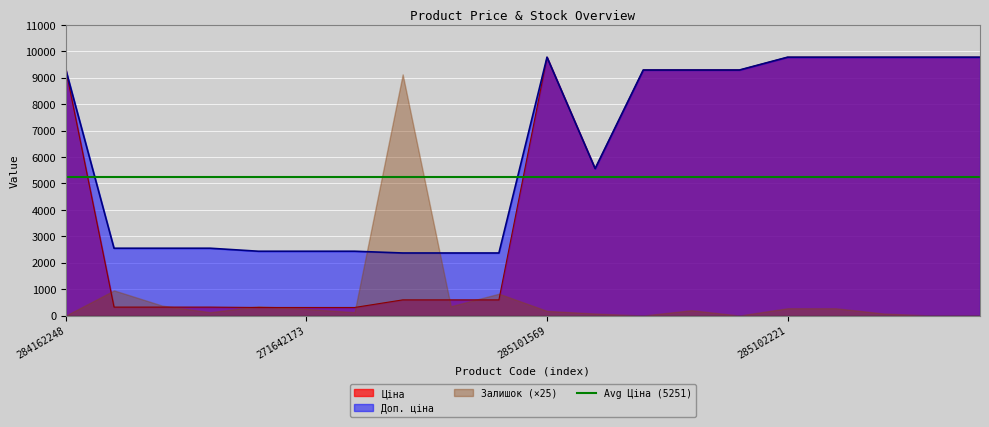

The Ціна series shows 204.7 at 249092172. True or false?

False